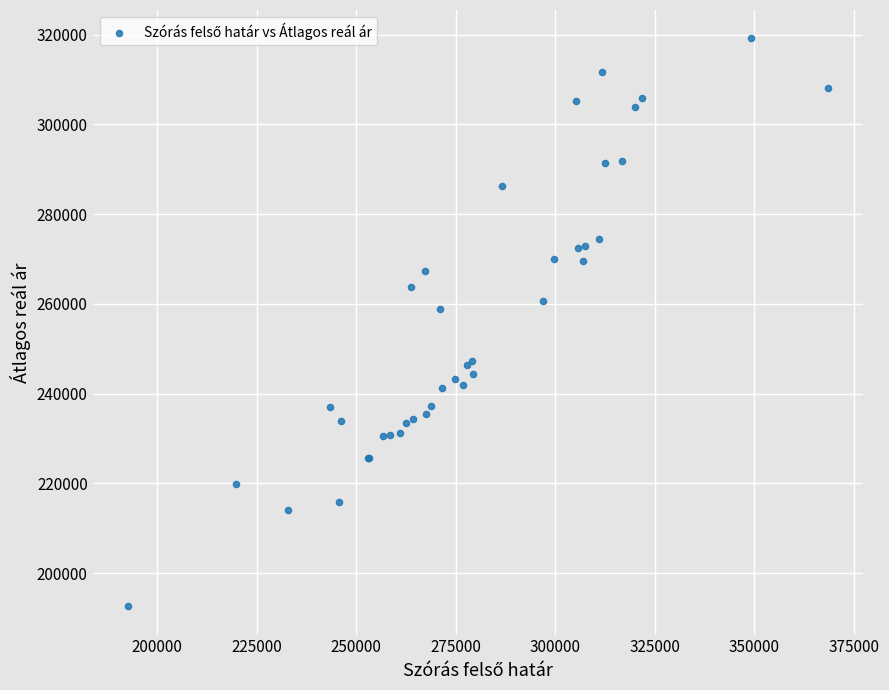

What Y value in the scatter plot is closest to 255885?

258809